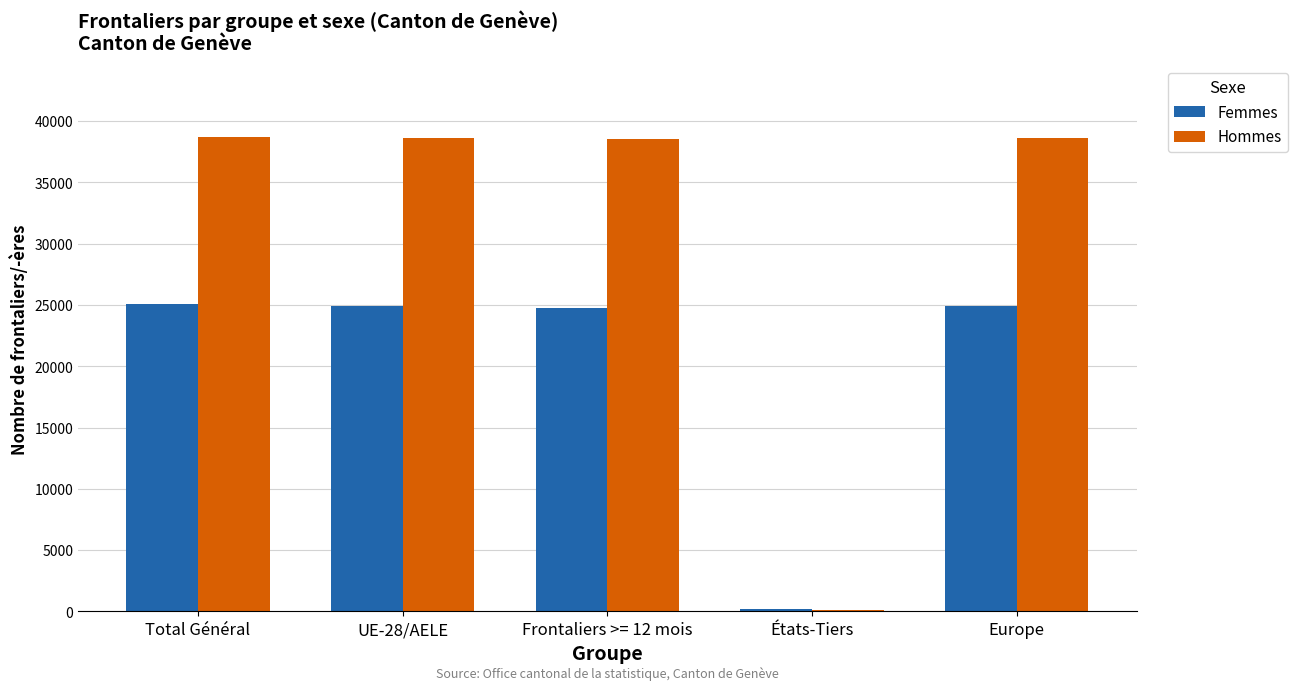

What is the spread (max minus min) of values at Total Général?

13625